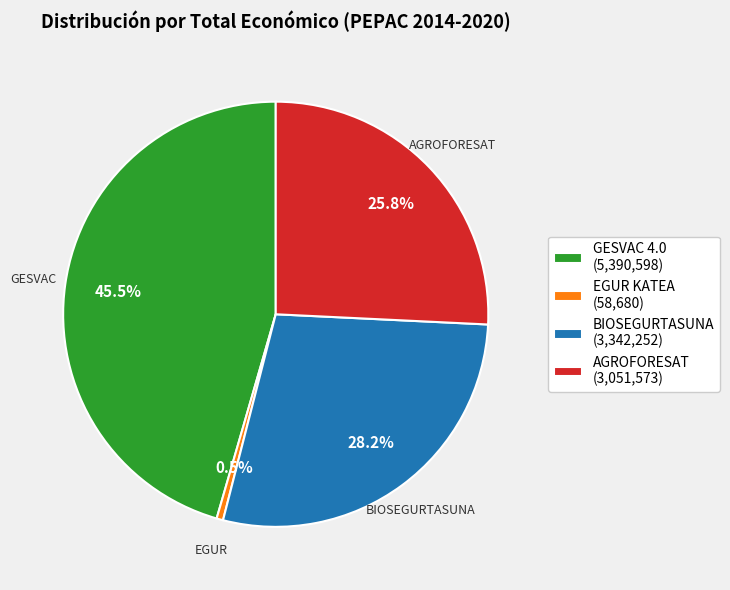

How many segments does this pie chart have?

4